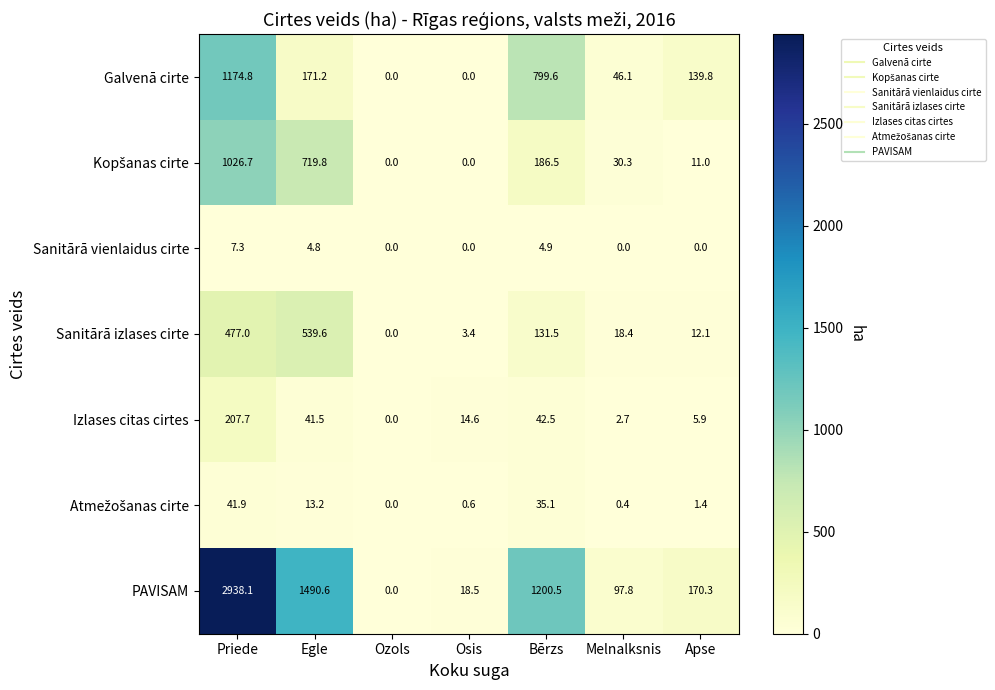

What is the average value of the Sanitārā izlases cirte series?

168.9